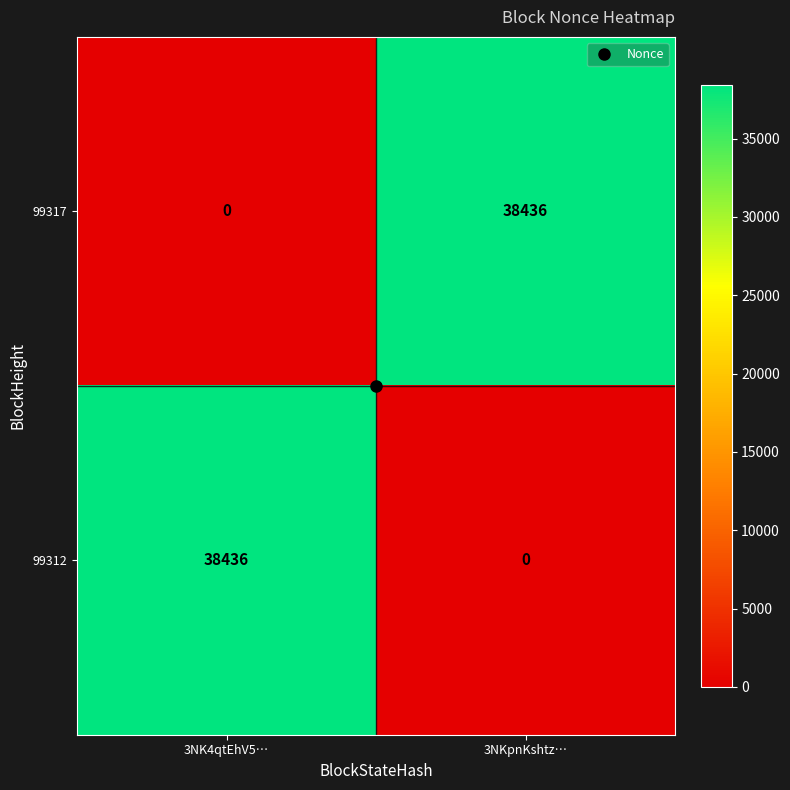

How many categories are shown in the chart?

2